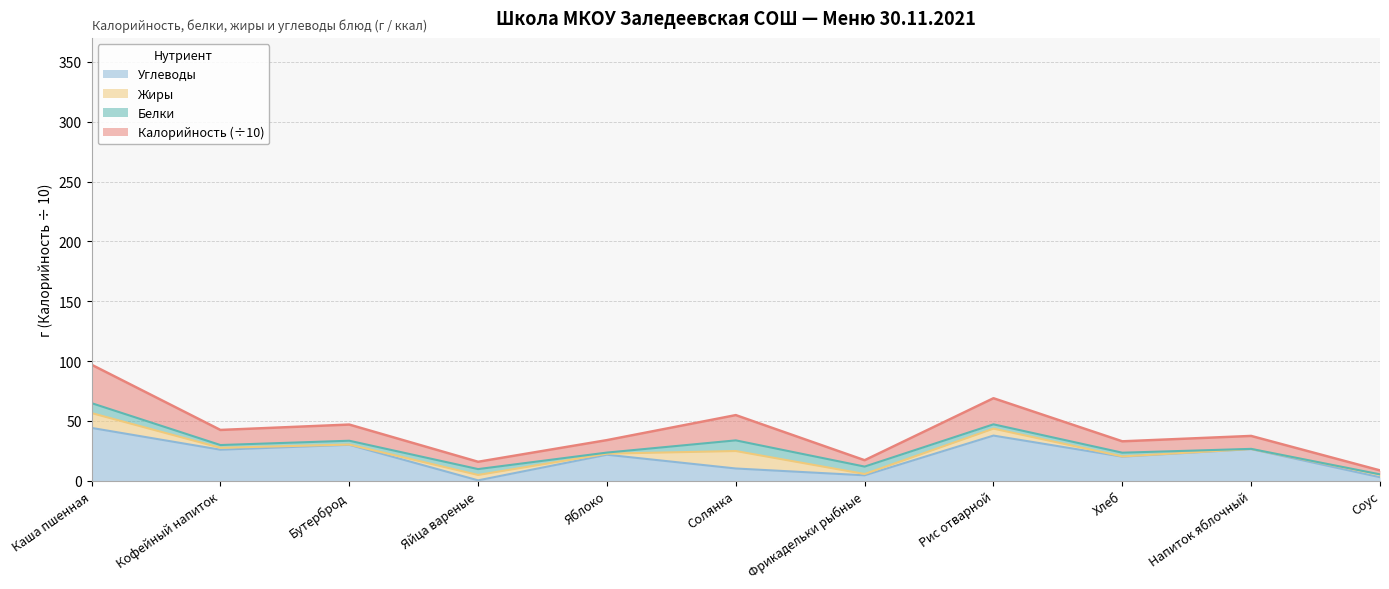

True or false: Углеводы has a value of 25.9 at Кофейный напиток.

True